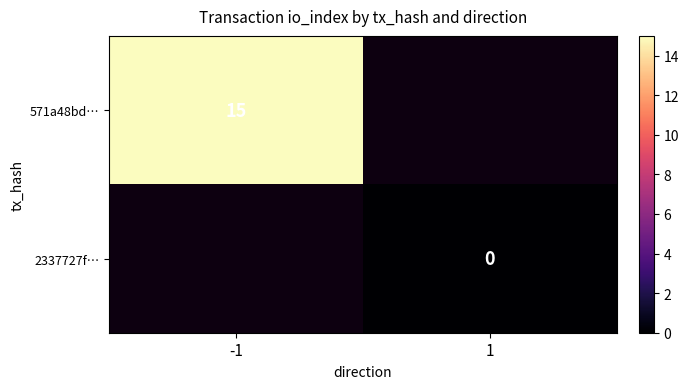

The value of 571a48bd… at -1 is 25. True or false?

False